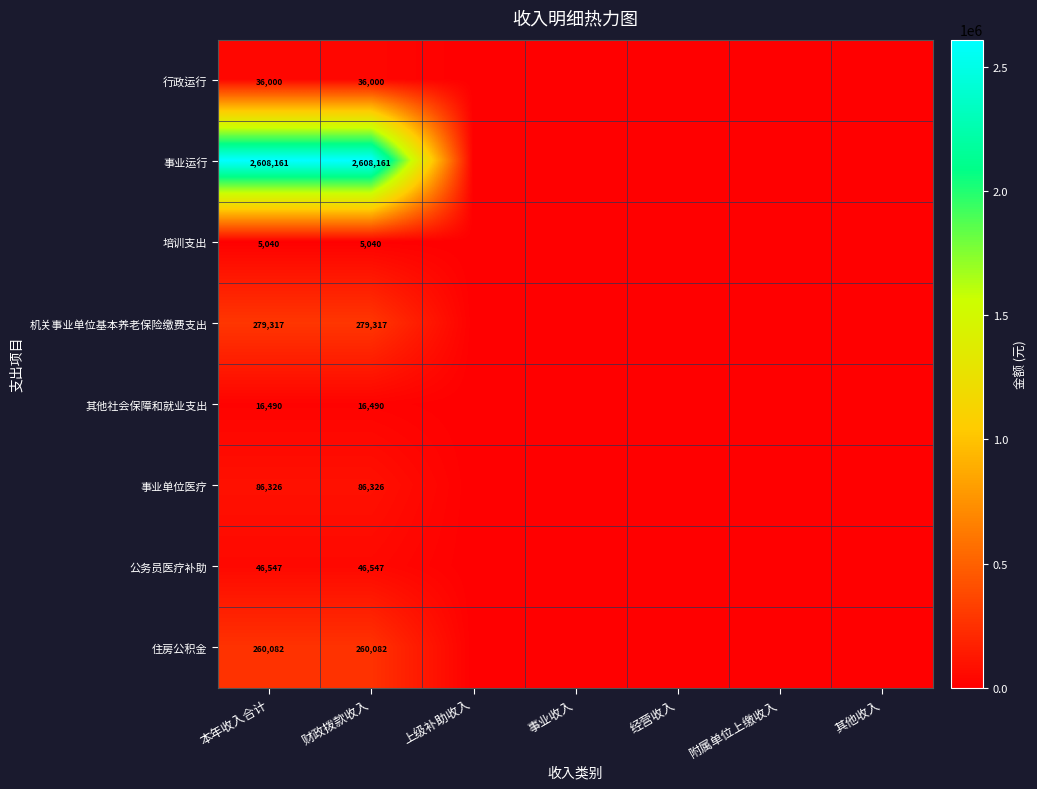

The 公务员医疗补助 series shows 46547 at 本年收入合计. True or false?

True